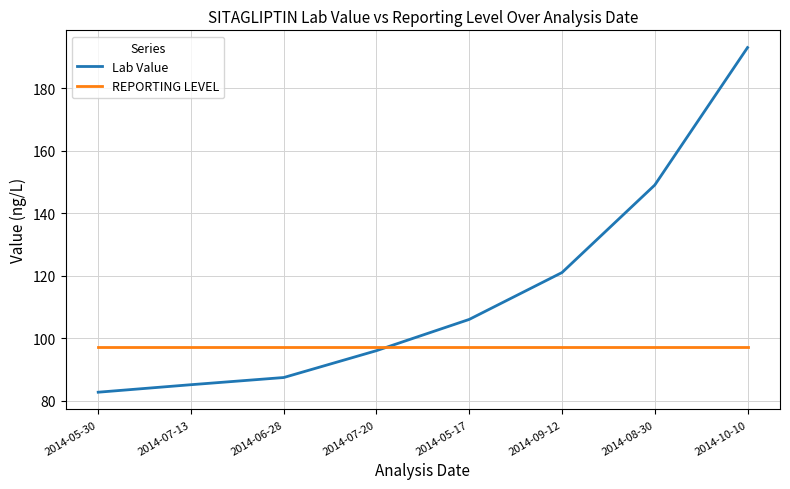

The value of REPORTING LEVEL at 2014-05-30 is 97.3. True or false?

True